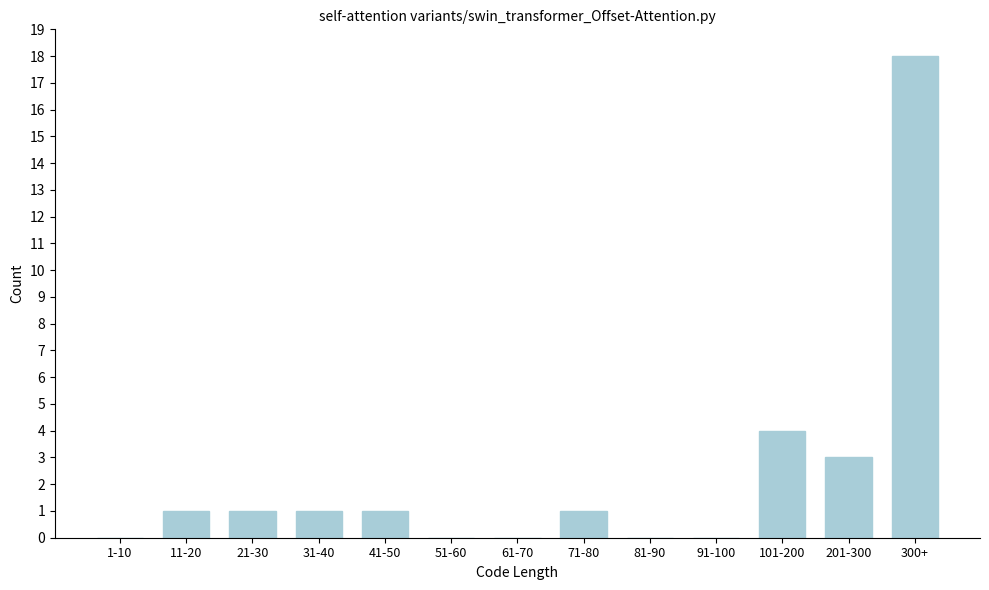

Reading right to left, transcribe all the data shown in this chart.

300+=18	201-300=3	101-200=4	91-100=0	81-90=0	71-80=1	61-70=0	51-60=0	41-50=1	31-40=1	21-30=1	11-20=1	1-10=0